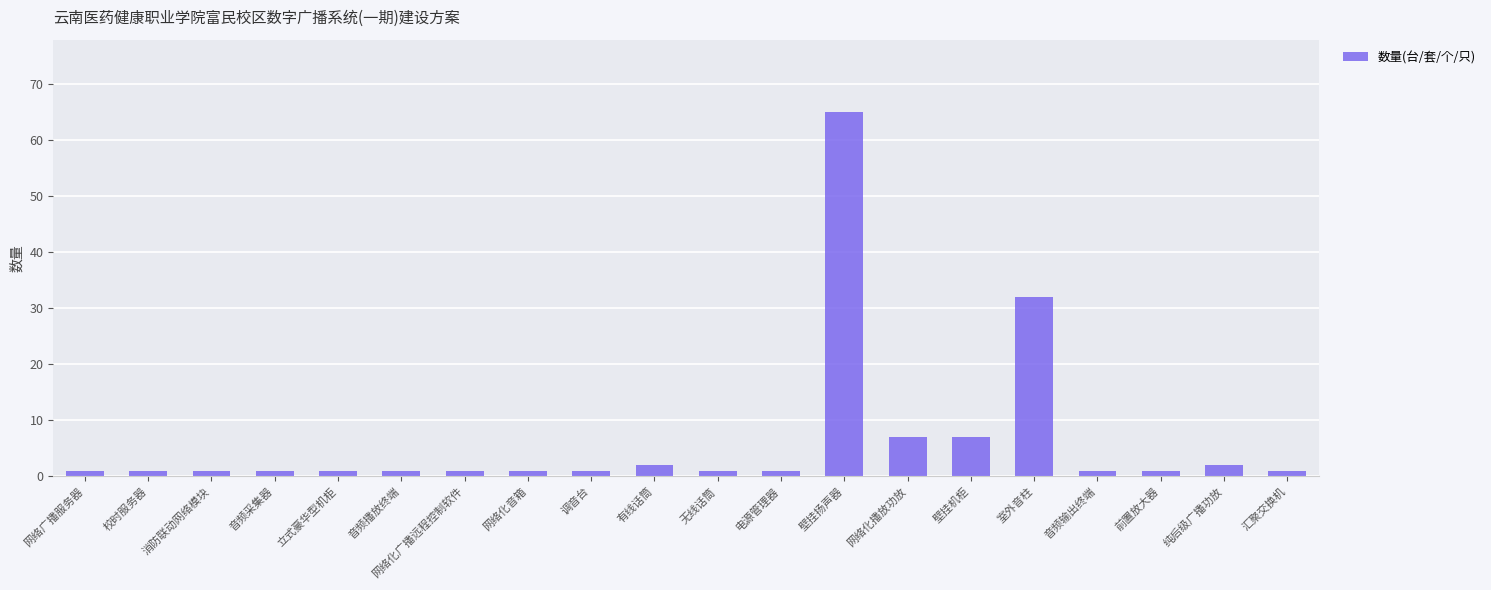

What is the ratio of the value at 纯后级广播功放 to the value at 网络广播服务器?

2.0